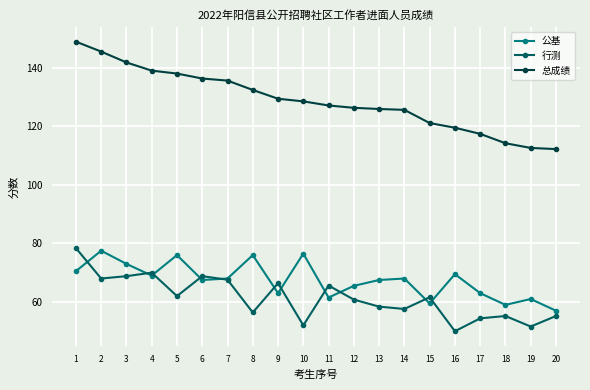

What is the value of the 总成绩 point at the 1st from the left?

148.9